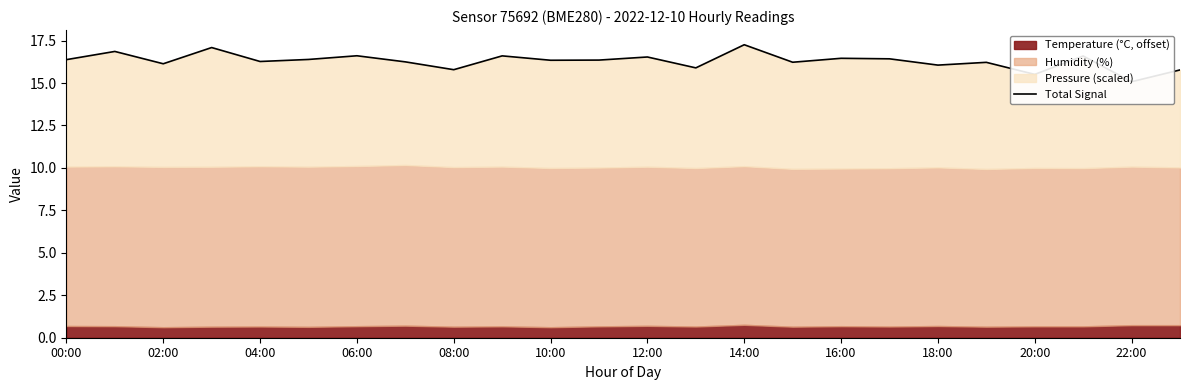

What is the difference between the values at 10:00 and 04:00?

0.1